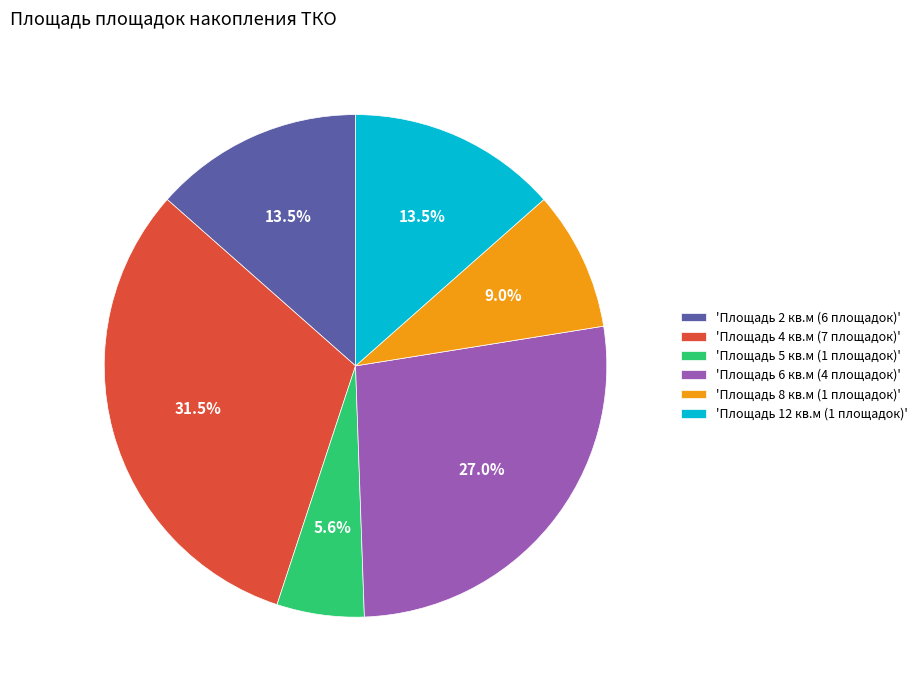

What is the total percentage of 'Площадь 4 кв.м (7 площадок)' and 'Площадь 6 кв.м (4 площадок)'?

58.4%